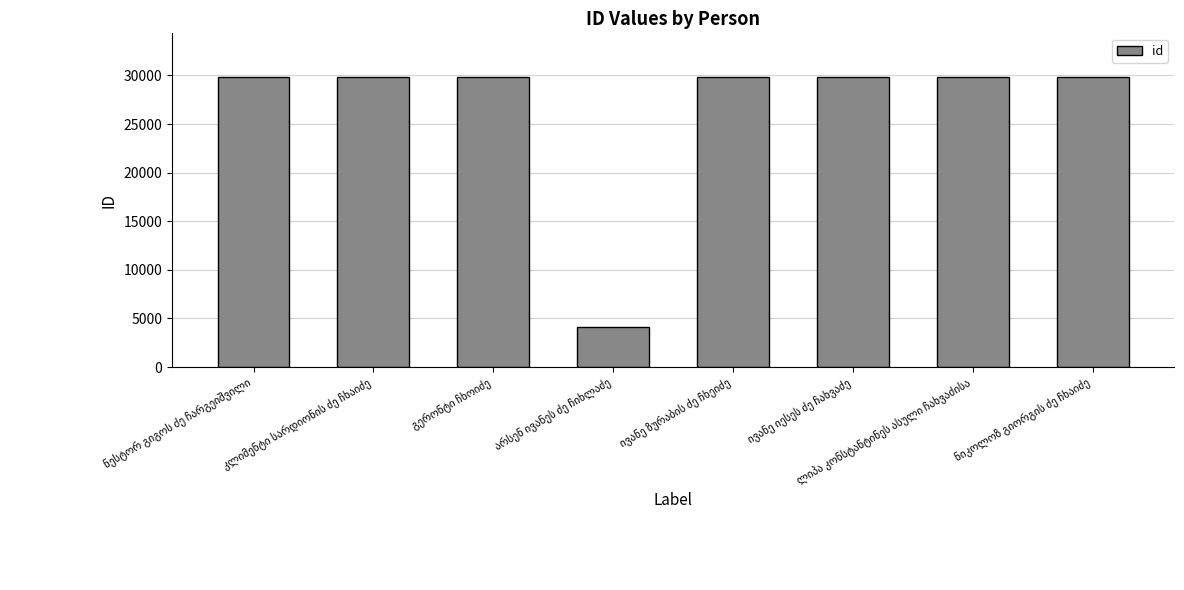

What is the difference between the maximum and minimum values?

25758